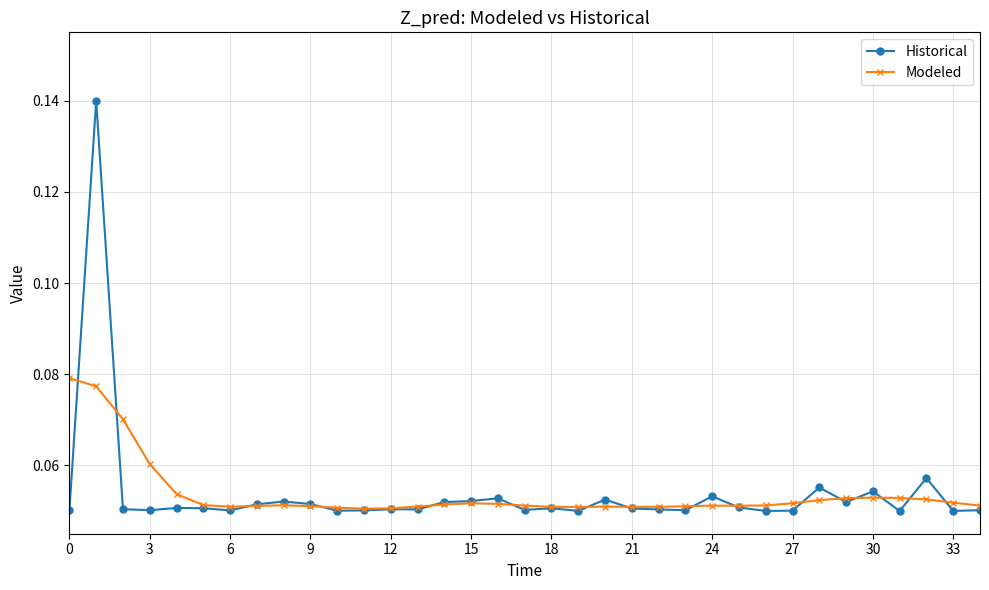

At how many categories does at least one series exceed 0?

35